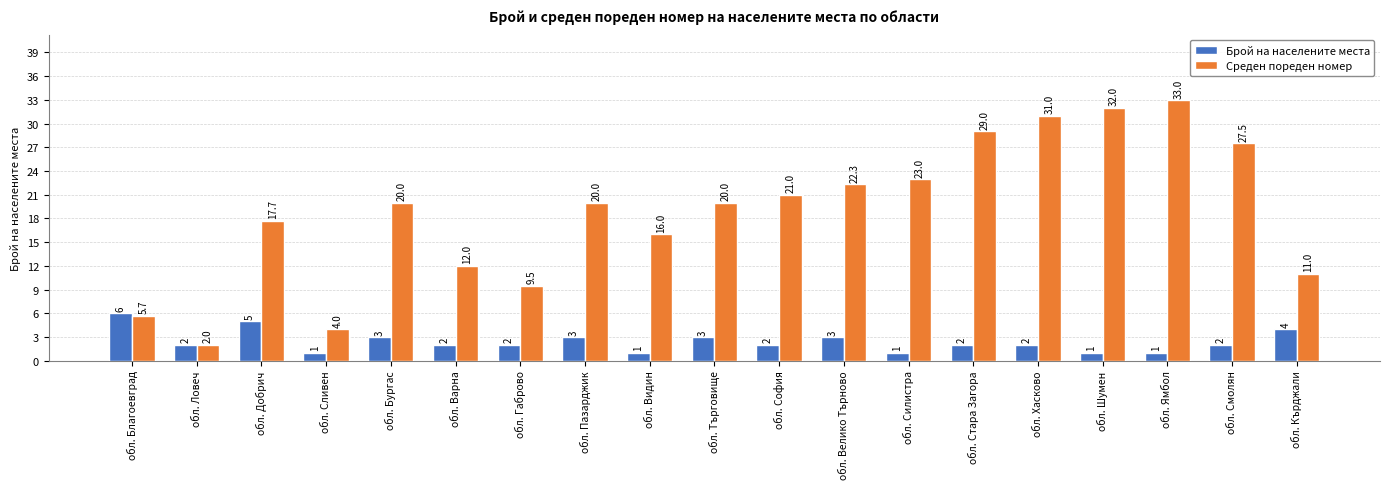

The value of Среден пореден номер at обл. Велико Търново is 22.3. True or false?

True